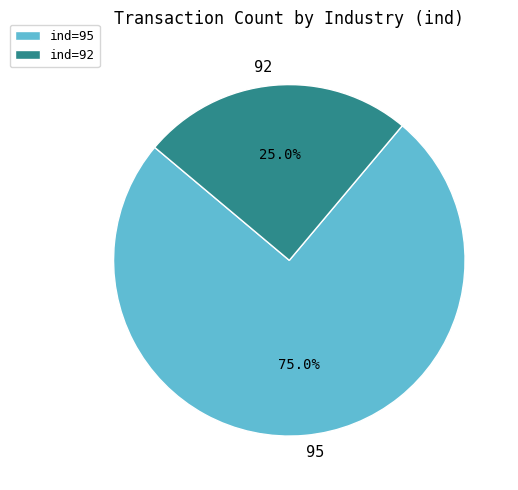

What percentage is NOT represented by 92?

75.0%